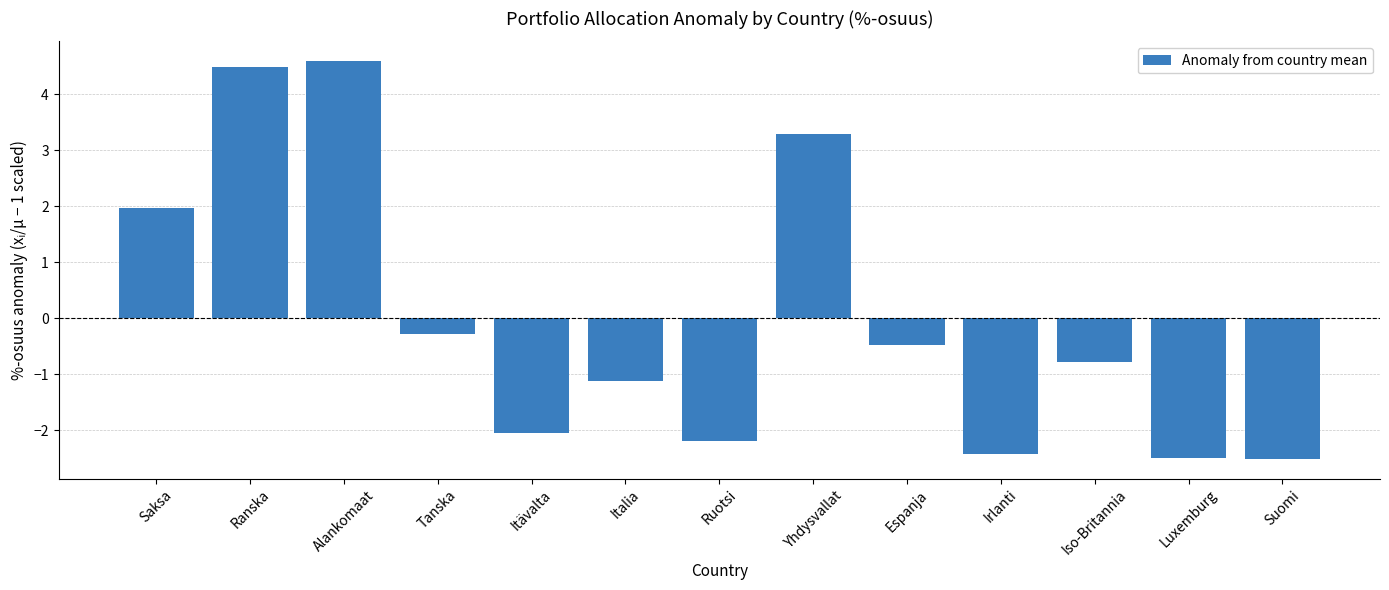

What position from the left is Espanja?

9